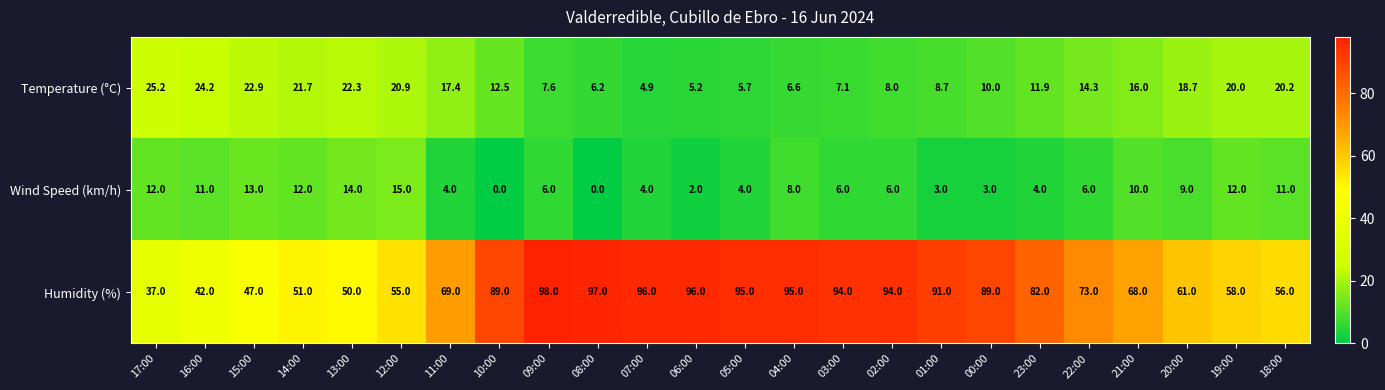

Between 12:00 and 21:00, which series saw the biggest shift?

Humidity (%)